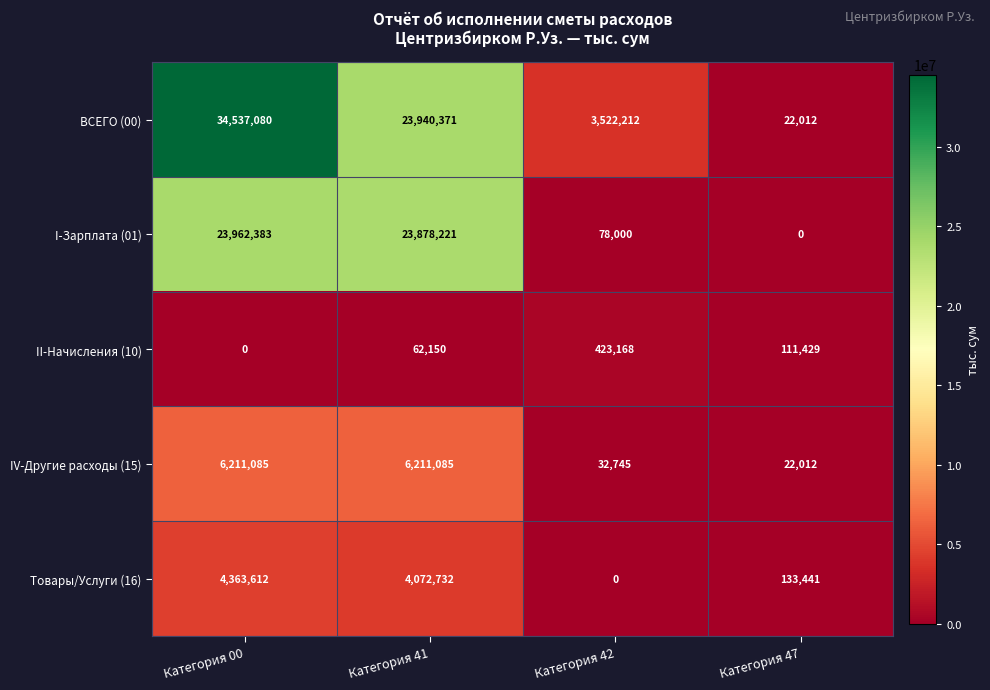

What is the difference between the second highest and second lowest values in the Товары/Услуги (16) series?

3939291